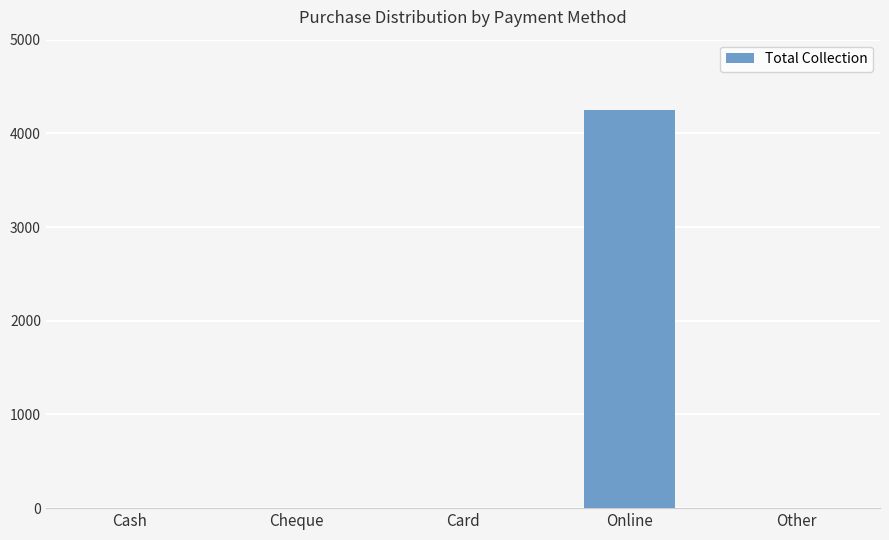

How many distinct data groups are displayed?

1